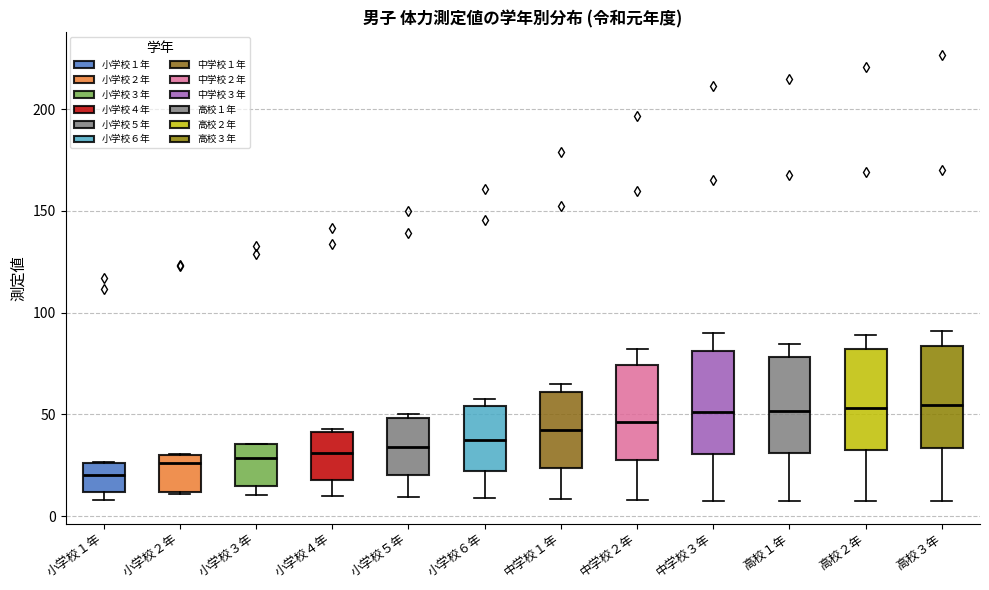

Which box's median line is the lowest?

小学校１年